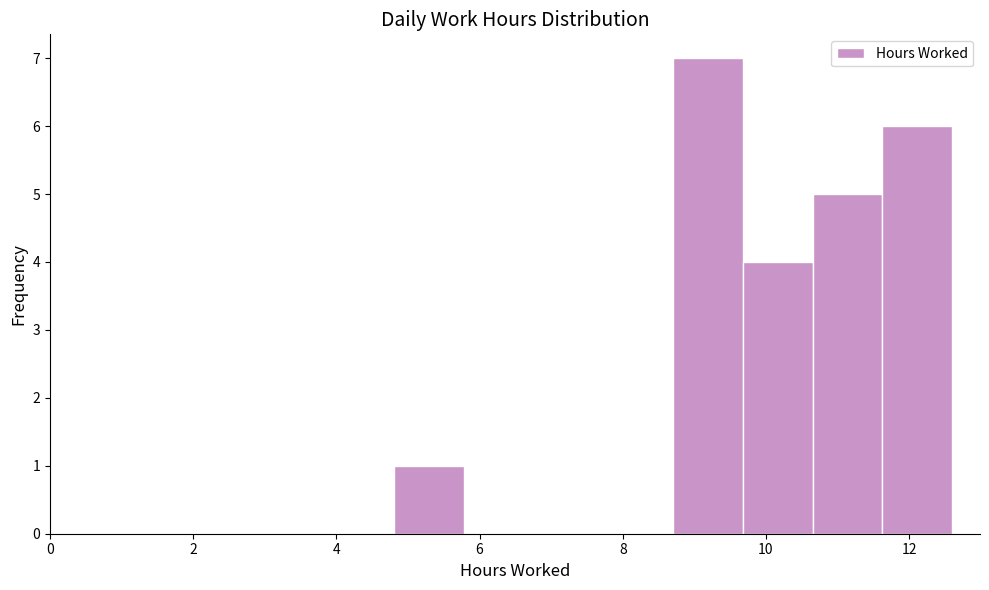

Reading left to right, transcribe this chart: for each bar, give the range it covers on the x-axis and its height. Neither the bar edges nor the heights are printed on the chart, so give them approximately, as read against the axes.

4.8 to 5.8: 1
5.8 to 6.8: 0
6.8 to 7.8: 0
7.8 to 8.8: 0
8.8 to 9.6: 7
9.6 to 10.6: 4
10.6 to 11.6: 5
11.6 to 12.6: 6